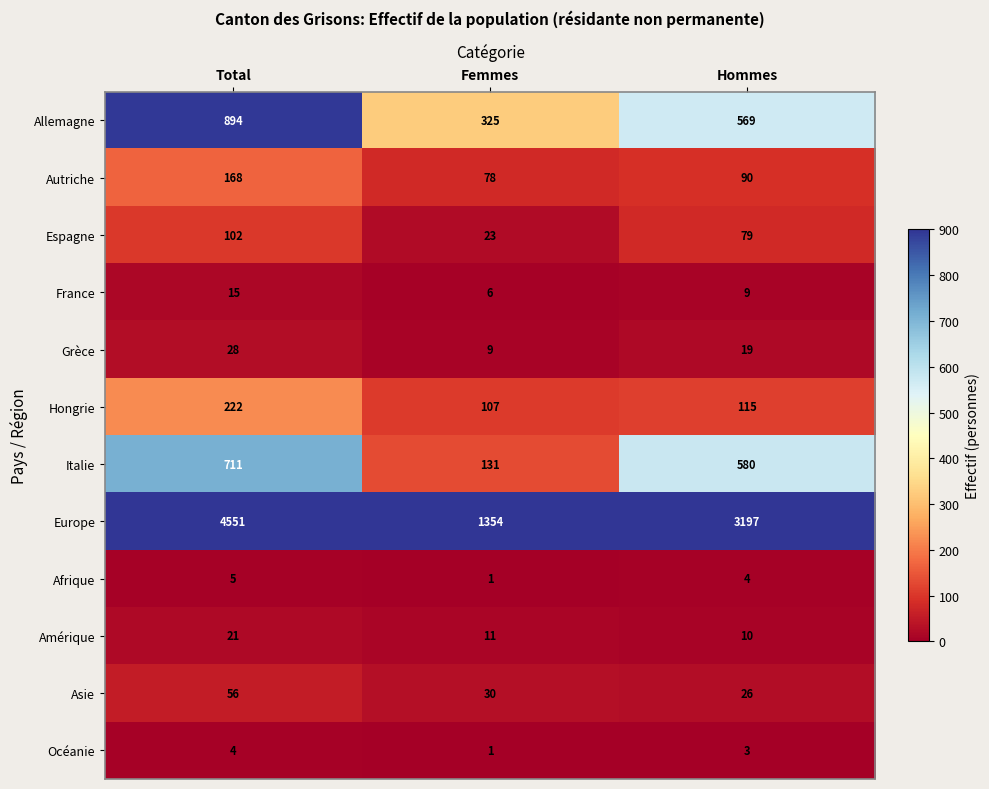

Which series has the largest range (max minus min)?

Europe